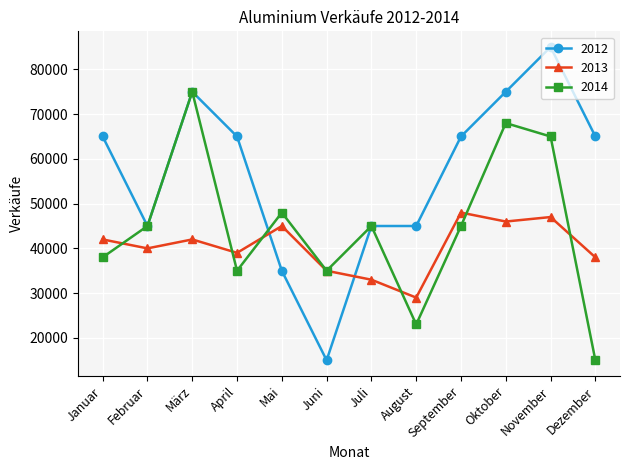

Which series has the widest spread of values?

2012